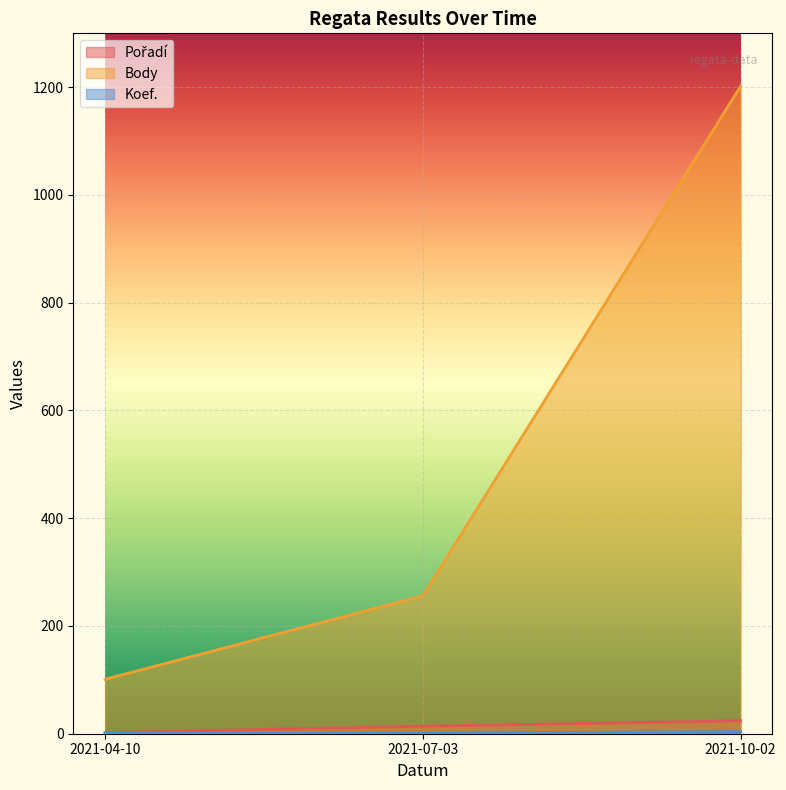

Reading left to right, what are all the values shown in this chart?

Pořadí: 2	14	24
Body: 101	256	1202
Koef.: 1	1	4